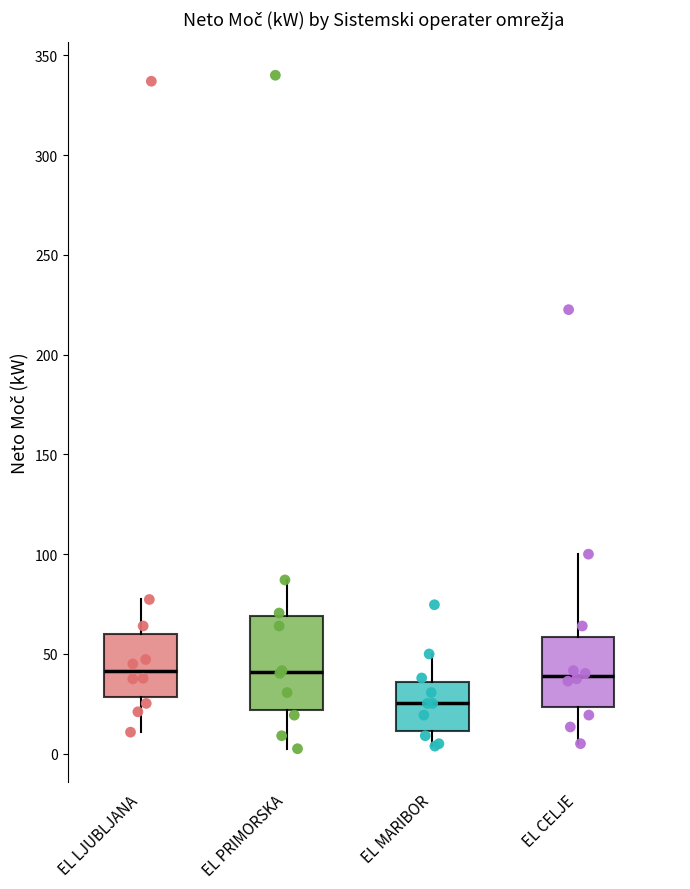

Reading left to right, read every box against the y-axis: the position of its median line, the range the box covers, and the ends of its whiskers. The values are not printed on the chart, so give them approximately, as read against the axis.

EL LJUBLJANA: median 40, box 30 to 60, whiskers 10 to 75
EL PRIMORSKA: median 40, box 20 to 70, whiskers 5 to 85
EL MARIBOR: median 25, box 10 to 35, whiskers 5 to 50
EL CELJE: median 40, box 25 to 60, whiskers 5 to 100